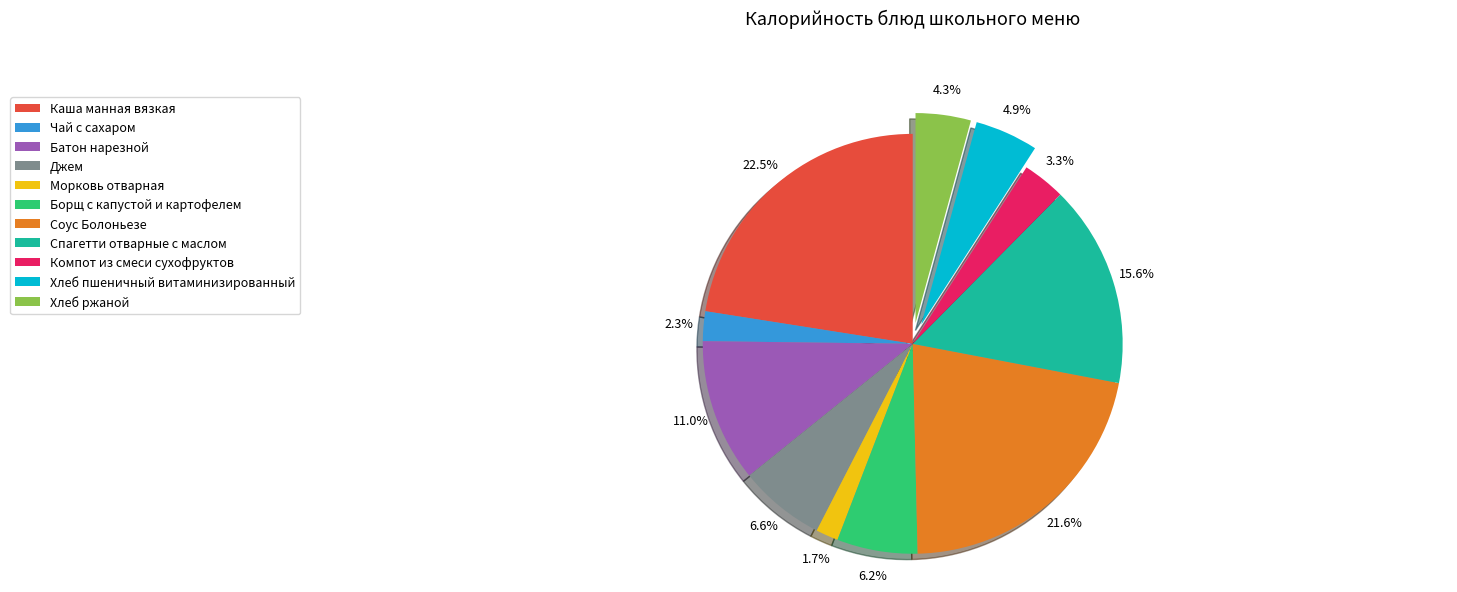

Is it true that Морковь отварная is 2% of the pie?

True